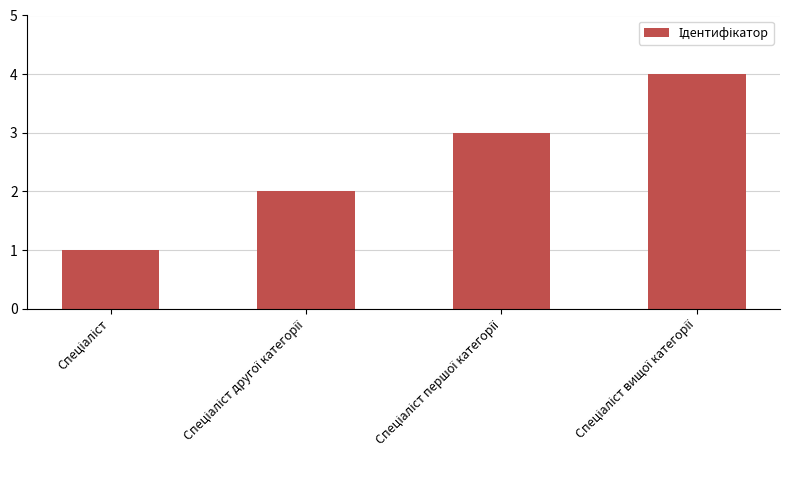

What is the sum of all values?

10